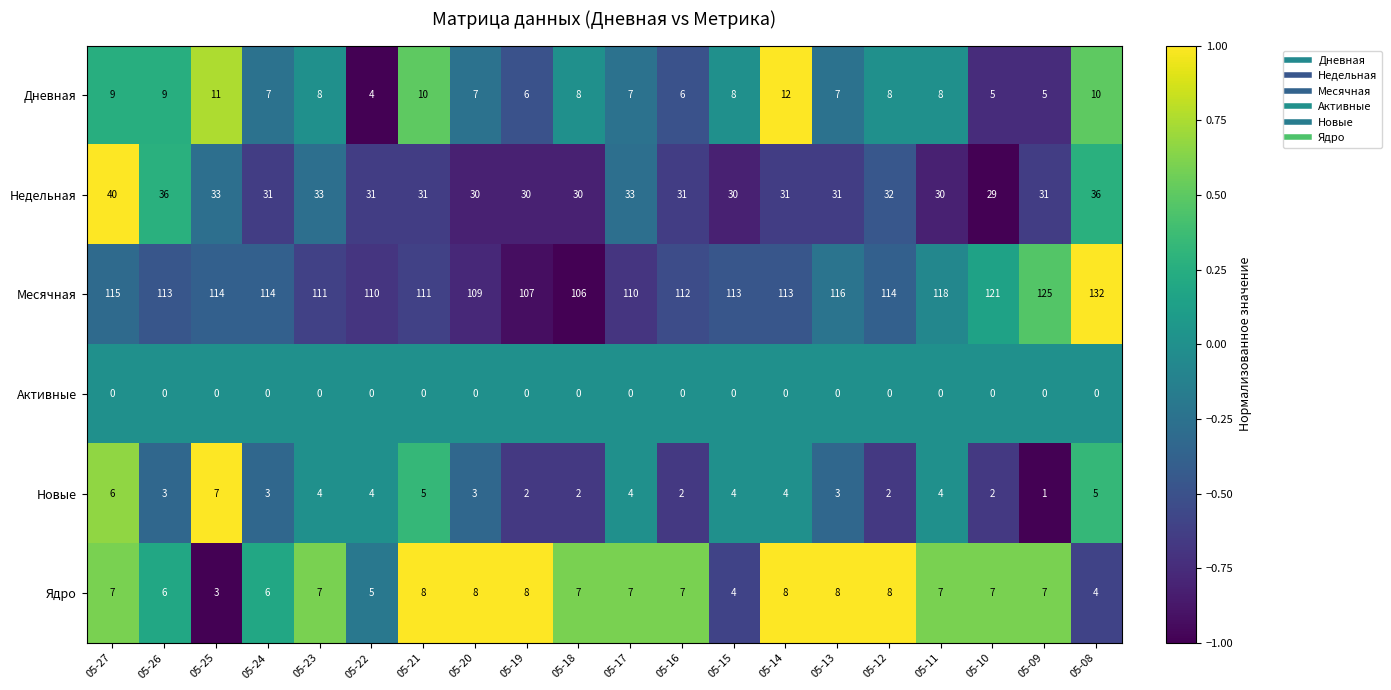

What is the difference between the maximum and second lowest values in the Недельная series?

10